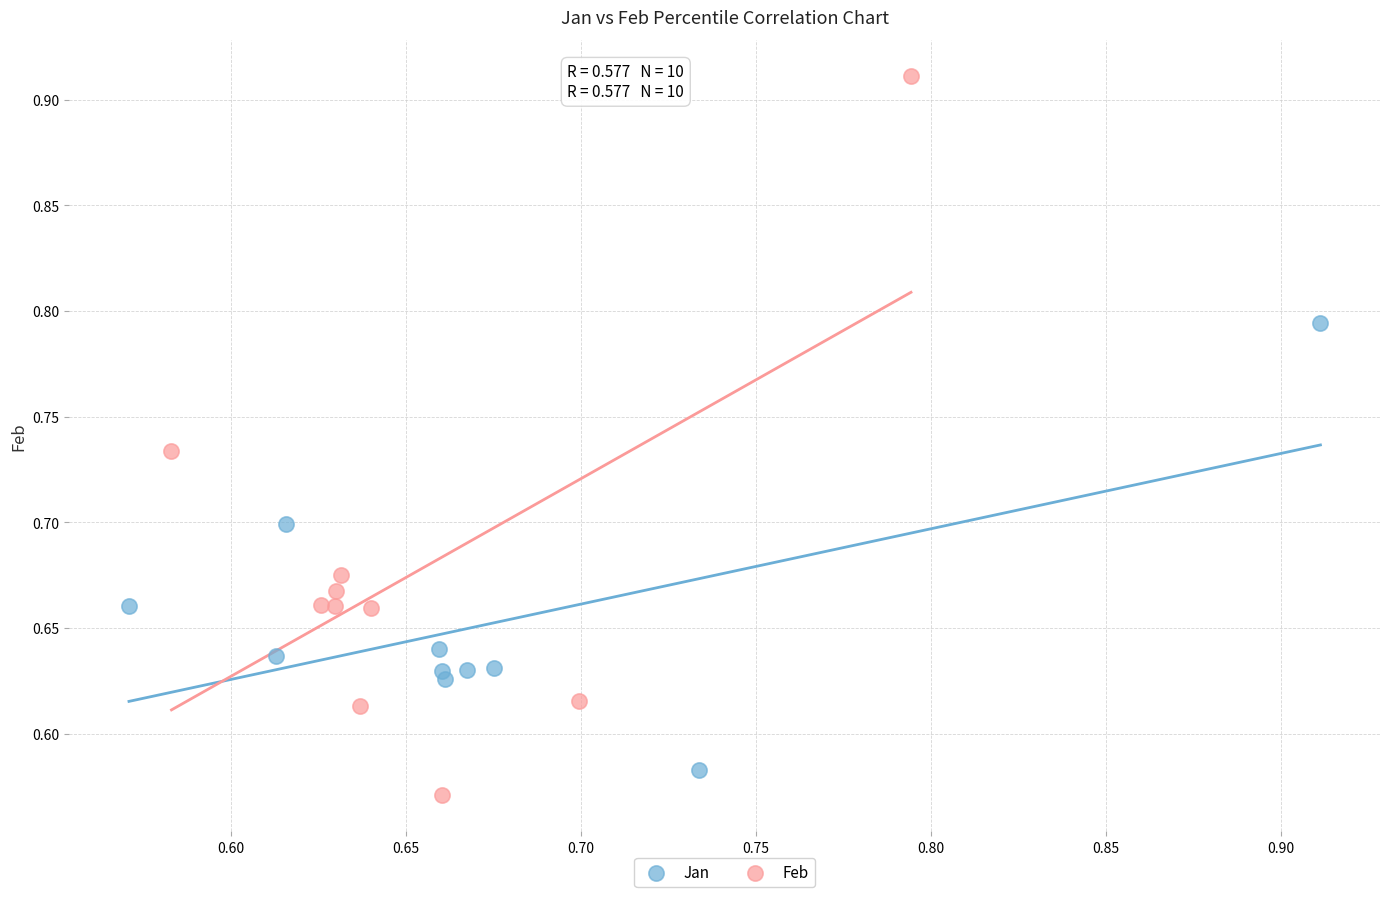

Which series has the widest spread of Y values?

Feb